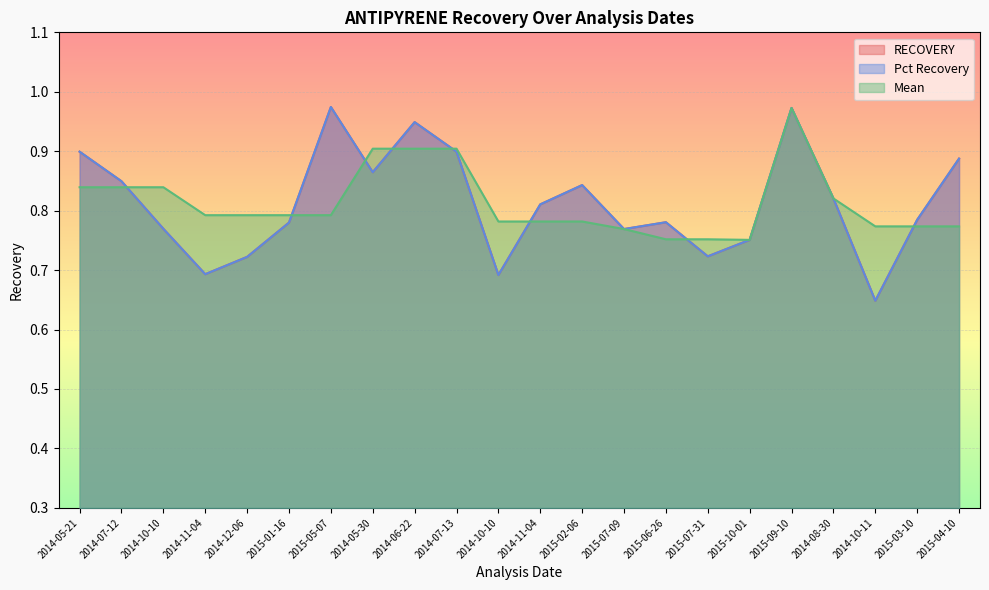

What is the spread (max minus min) of values at 2014-10-10?

0.1